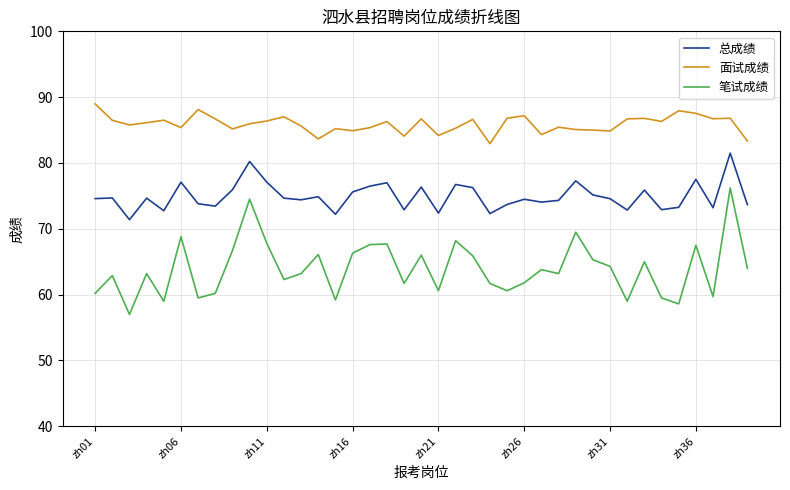

What is the sum of all 总成绩 values?

2922.3